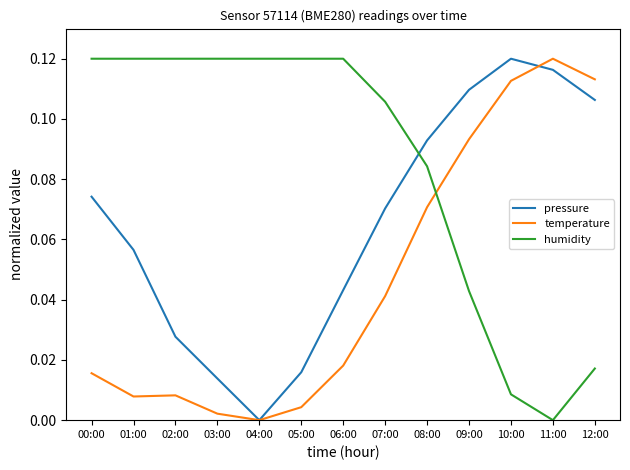

List the labels in order of pressure value, largest first.

10:00, 11:00, 09:00, 12:00, 08:00, 00:00, 07:00, 01:00, 06:00, 02:00, 05:00, 03:00, 04:00